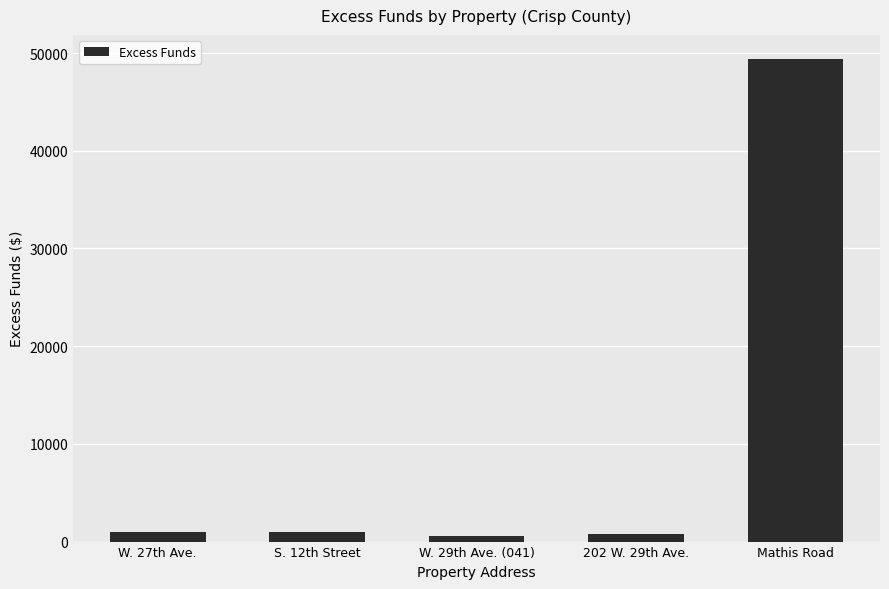

What is the sum of the values at S. 12th Street and W. 29th Ave. (041)?

1541.1